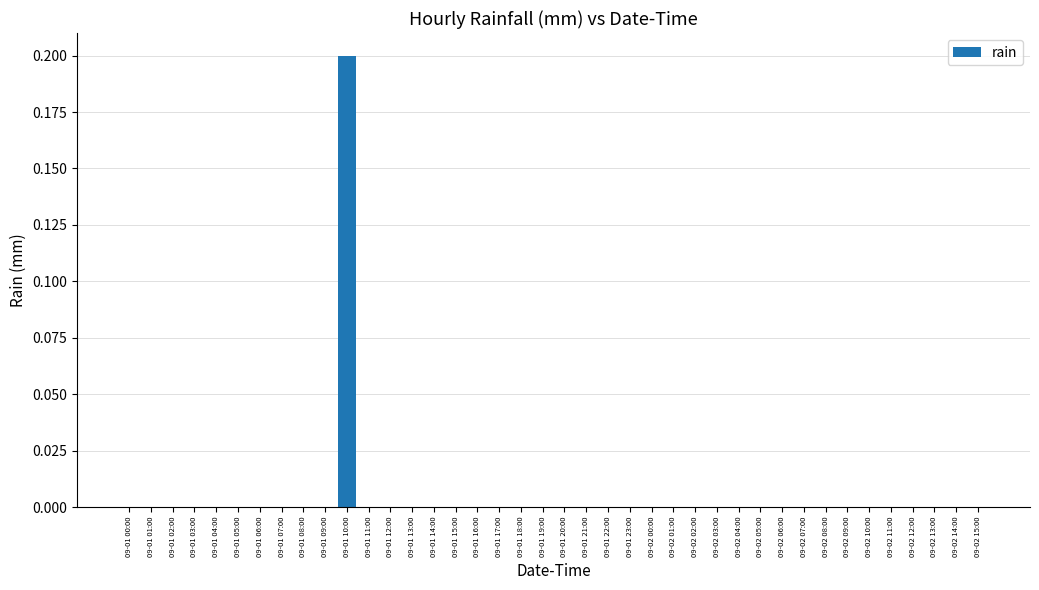

Between 09-01 10:00 and 09-01 16:00, which is larger?

09-01 10:00